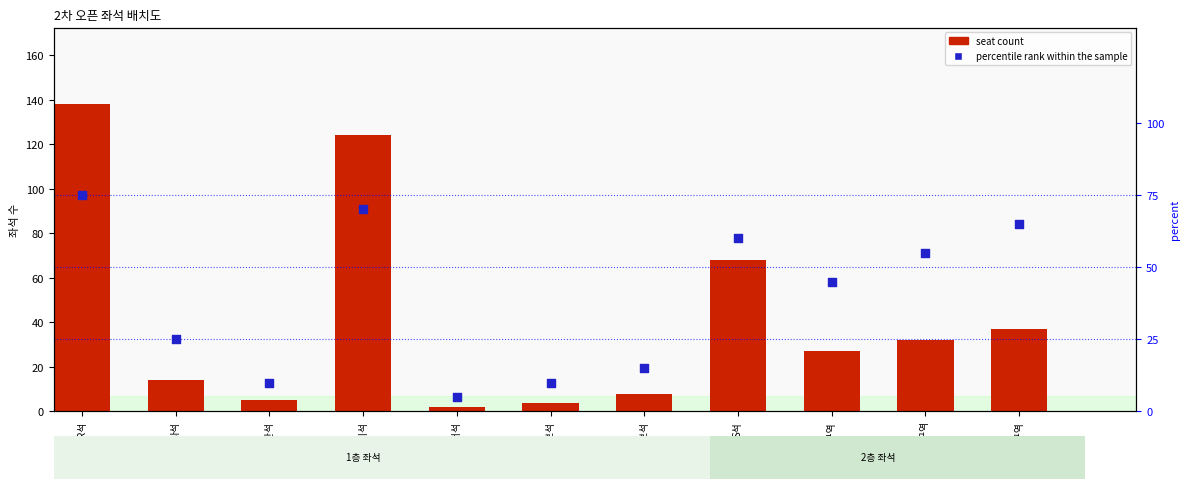

What is the total value across all series at R석?

213